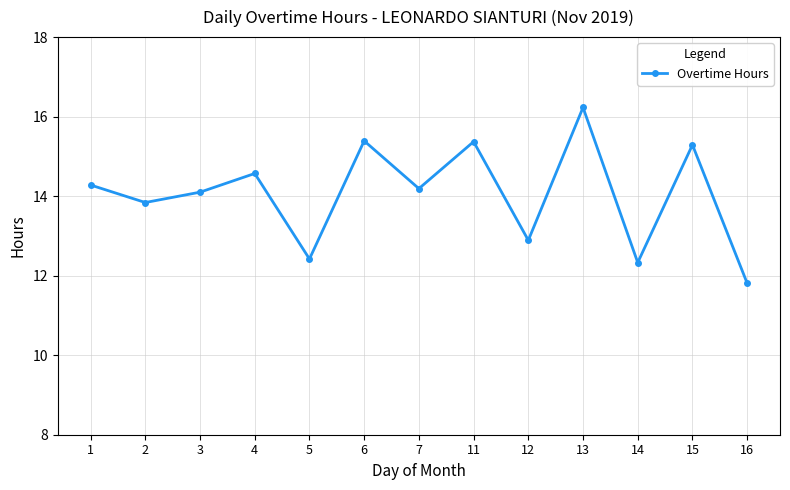

Is it true that the value at 11 is 15.4?

True